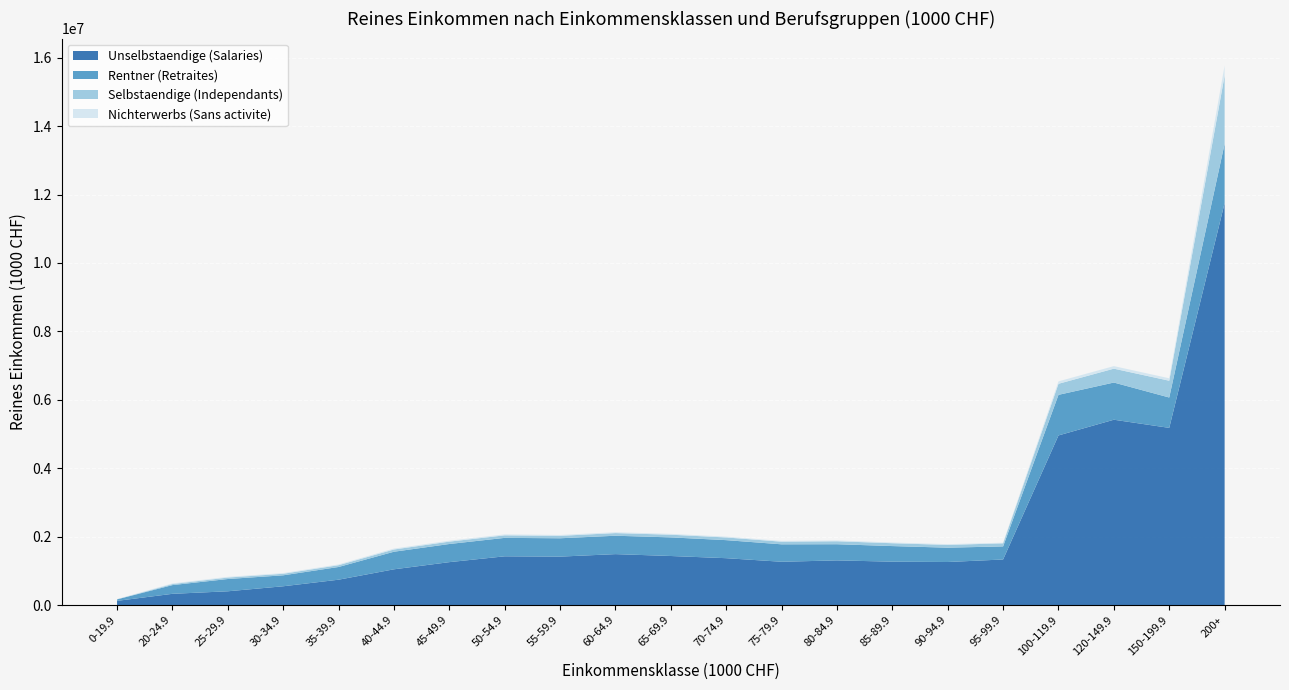

Reading right to left, extract all data points from this chart.

Unselbstaendige (Salaries): 200+=11751061.3	150-199.9=5178949.9	120-149.9=5417236.7	100-119.9=4958109.4	95-99.9=1331501.5	90-94.9=1257952.1	85-89.9=1267740.4	80-84.9=1304915.8	75-79.9=1265148.5	70-74.9=1369505.4	65-69.9=1433303.8	60-64.9=1488336.8	55-59.9=1415263.2	50-54.9=1424336.4	45-49.9=1253639.3	40-44.9=1044287.4	35-39.9=740571.3	30-34.9=548403.2	25-29.9=401781.4	20-24.9=327820.0	0-19.9=121581.0
Rentner (Retraites): 200+=1733581.8	150-199.9=887415.2	120-149.9=1086874.3	100-119.9=1186462.9	95-99.9=382314.3	90-94.9=418578.1	85-89.9=455779.1	80-84.9=472613.5	75-79.9=509466.8	70-74.9=527299.7	65-69.9=544066.0	60-64.9=537284.9	55-59.9=536212.7	50-54.9=538796.8	45-49.9=530205.0	40-44.9=513646.5	35-39.9=371490.1	30-34.9=320228.5	25-29.9=358686.7	20-24.9=254637.8	0-19.9=43244.5
Selbstaendige (Independants): 200+=1994667.9	150-199.9=490739.3	120-149.9=405479.6	100-119.9=323044.2	95-99.9=90266.9	90-94.9=80902.9	85-89.9=83242.9	80-84.9=86790.3	75-79.9=77088.4	70-74.9=78732.0	65-69.9=78345.0	60-64.9=77549.5	55-59.9=71430.3	50-54.9=74358.8	45-49.9=69560.6	40-44.9=65671.5	35-39.9=51951.9	30-34.9=44844.0	25-29.9=42454.3	20-24.9=30000.8	0-19.9=3509.5
Nichterwerbs (Sans activite): 200+=291360.8	150-199.9=71367.5	120-149.9=74796.8	100-119.9=71057.9	95-99.9=17781.1	90-94.9=21545.6	85-89.9=20203.2	80-84.9=24105.7	75-79.9=22857.7	70-74.9=23139.8	65-69.9=24132.9	60-64.9=24989.0	55-59.9=25021.6	50-54.9=27435.2	45-49.9=27071.6	40-44.9=26391.3	35-39.9=22510.0	30-34.9=20083.6	25-29.9=20940.8	20-24.9=19340.6	0-19.9=4381.8